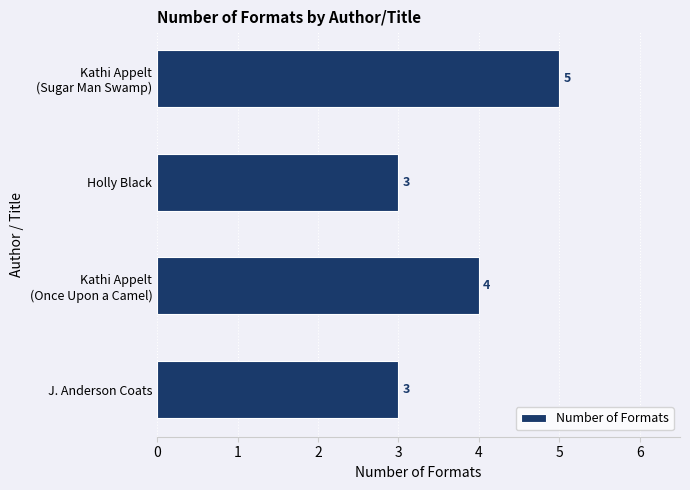

How many series are shown in this chart?

1